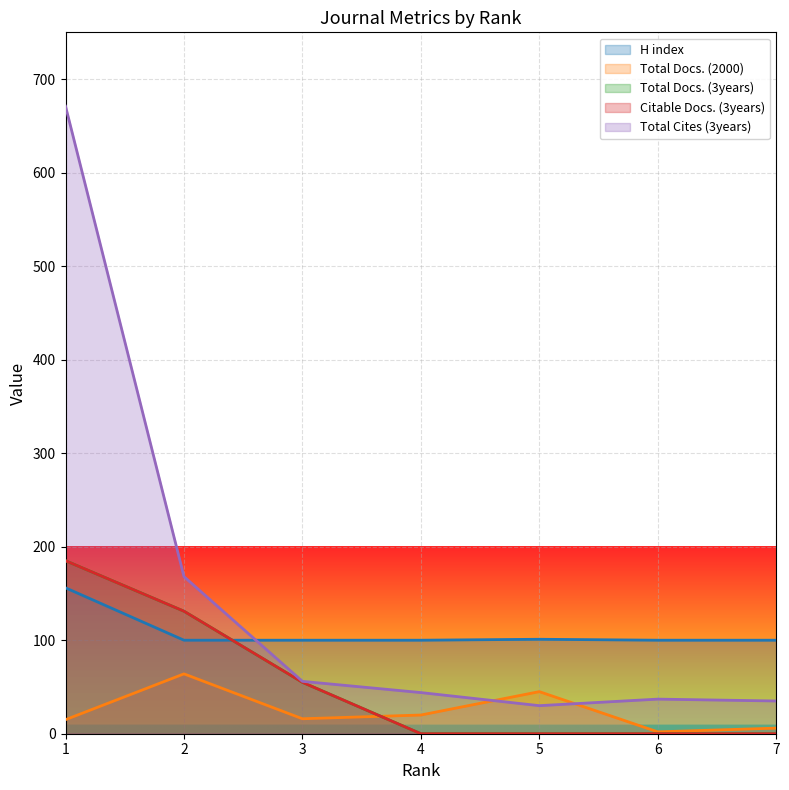

Is it true that Citable Docs. (3years) equals 0 at 6?

True